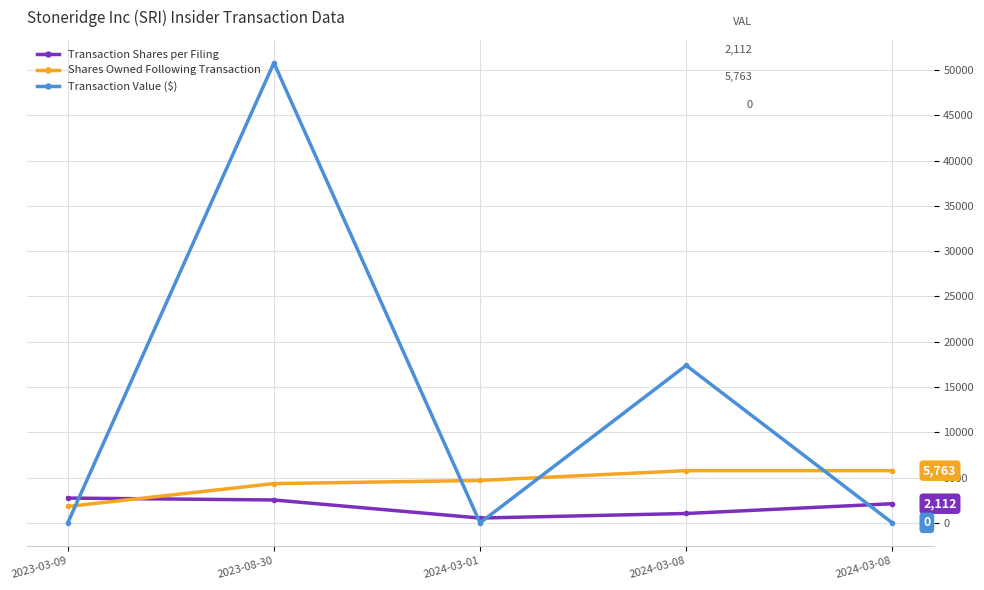

How many times do Shares Owned Following Transaction and Transaction Shares per Filing cross each other?

1